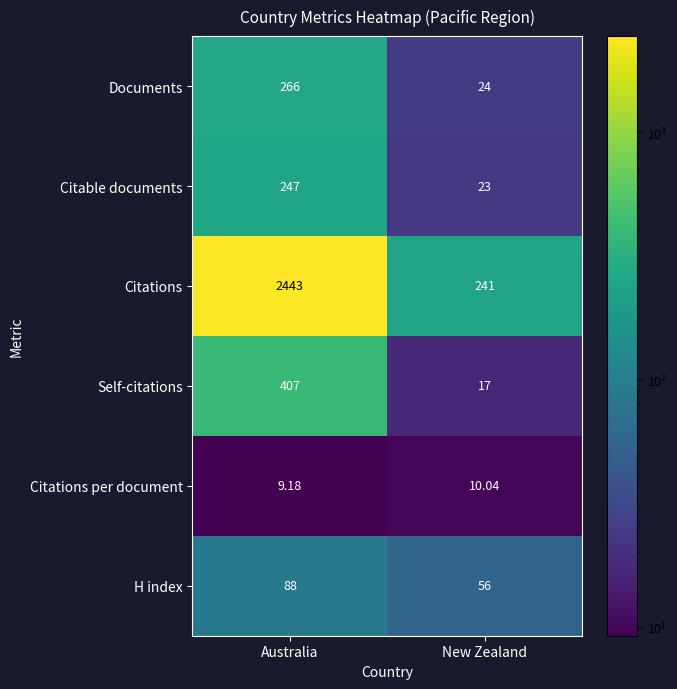

At which label does H index reach its peak?

Australia